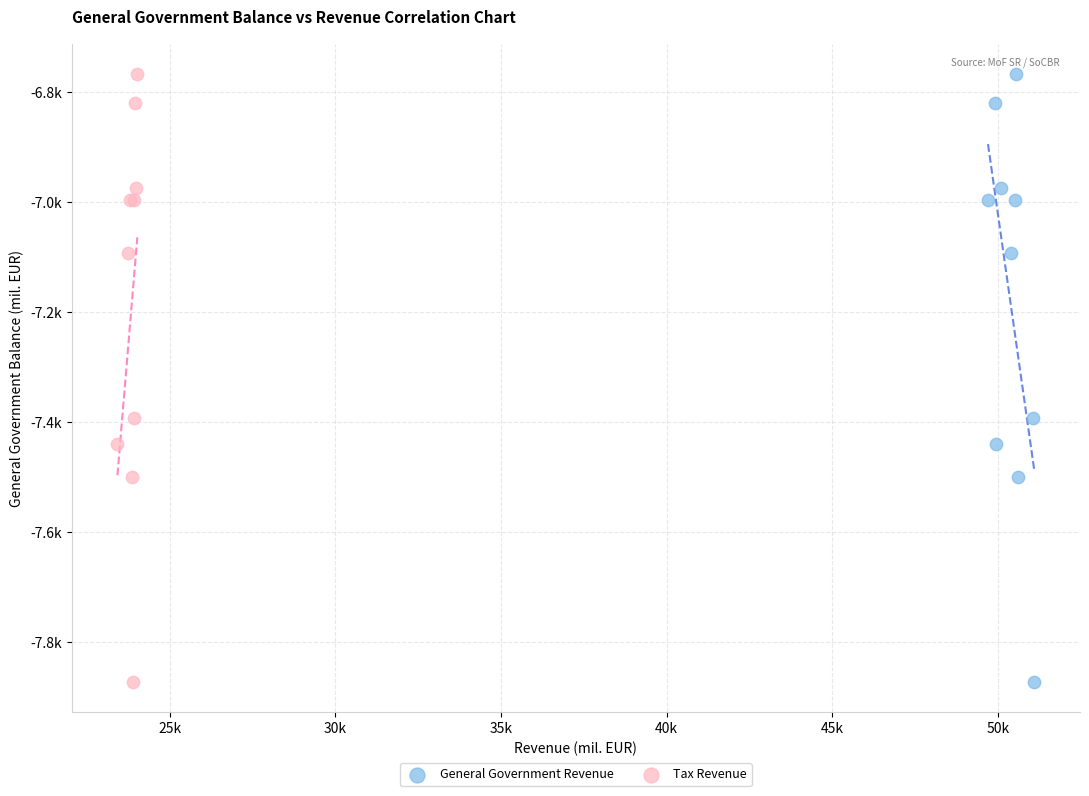

What are all the series names shown in the legend?

General Government Revenue, Tax Revenue